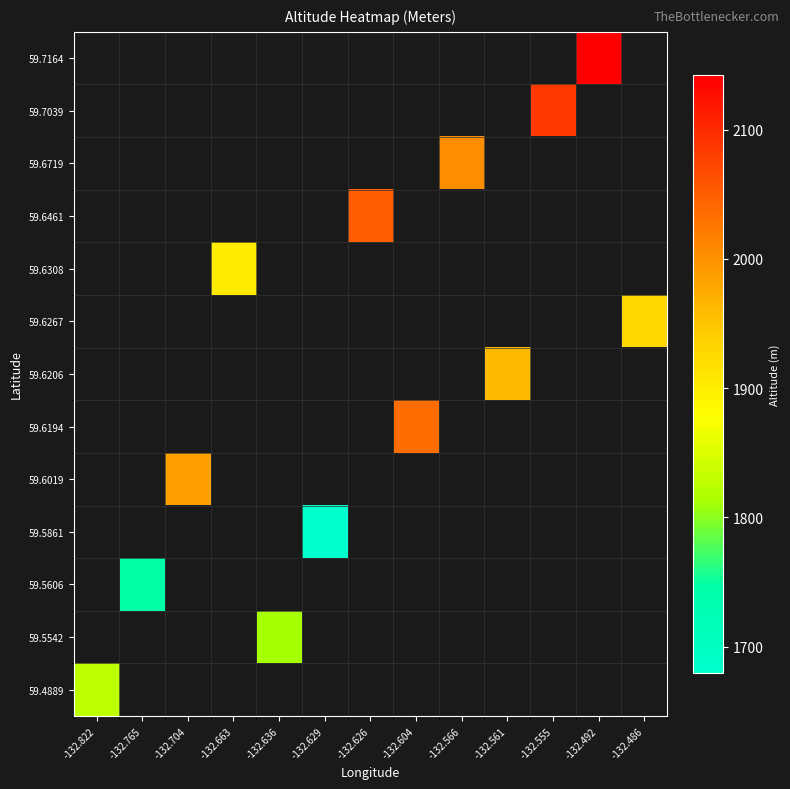

Count the number of data series in this chart.

13